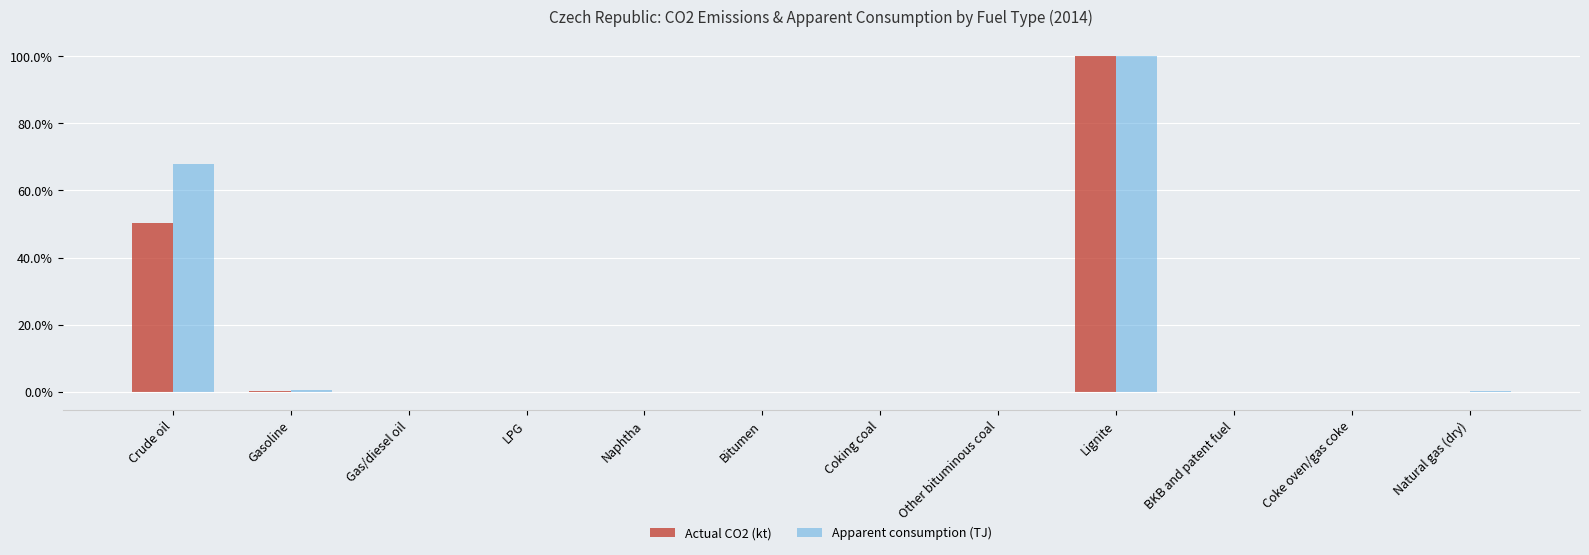

Is the value of Apparent consumption (TJ) at Naphtha greater than the value of Actual CO2 (kt) at Bitumen?

Yes